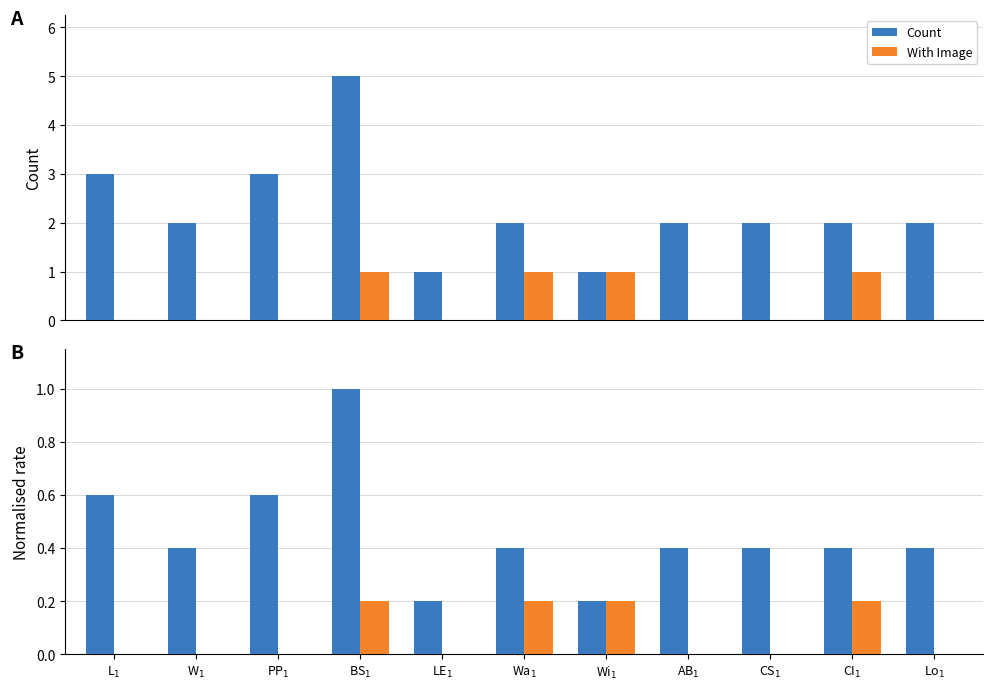

What is the sum of the Count values at CS$_1$ and AB$_1$?

4.0